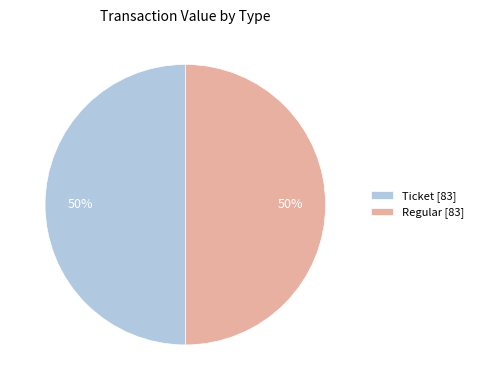

To the nearest percent, what percentage of the pie is Ticket [83]?

50%